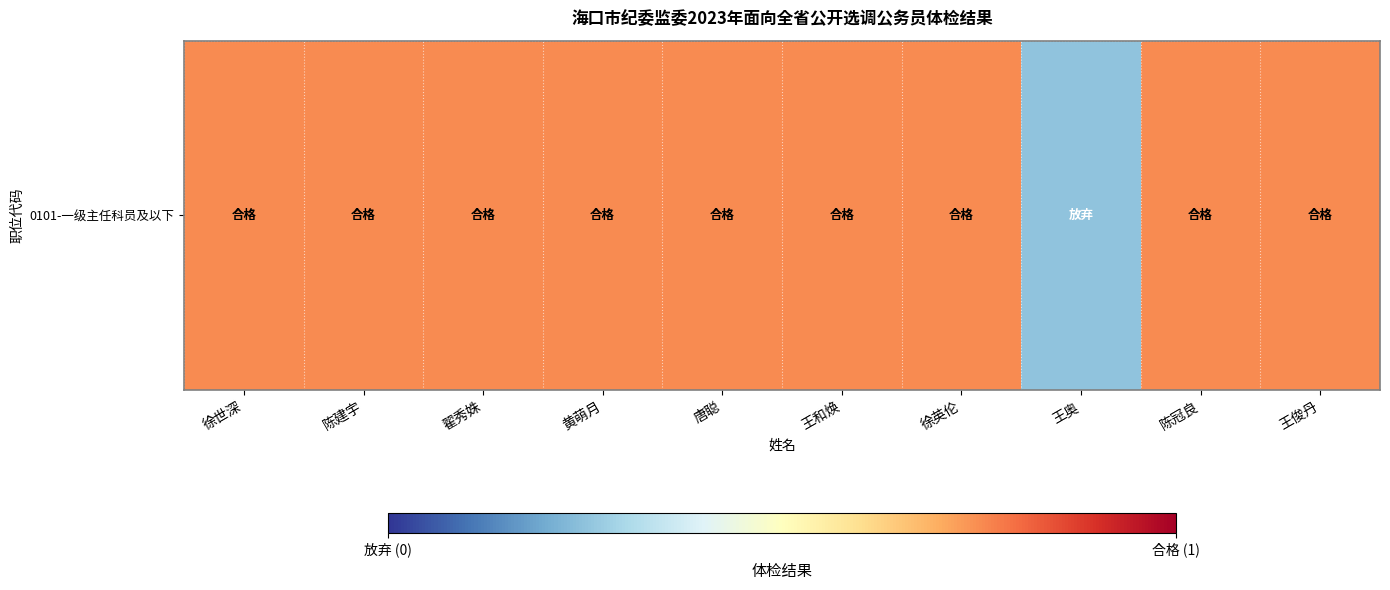

What is the sum of all values?

9